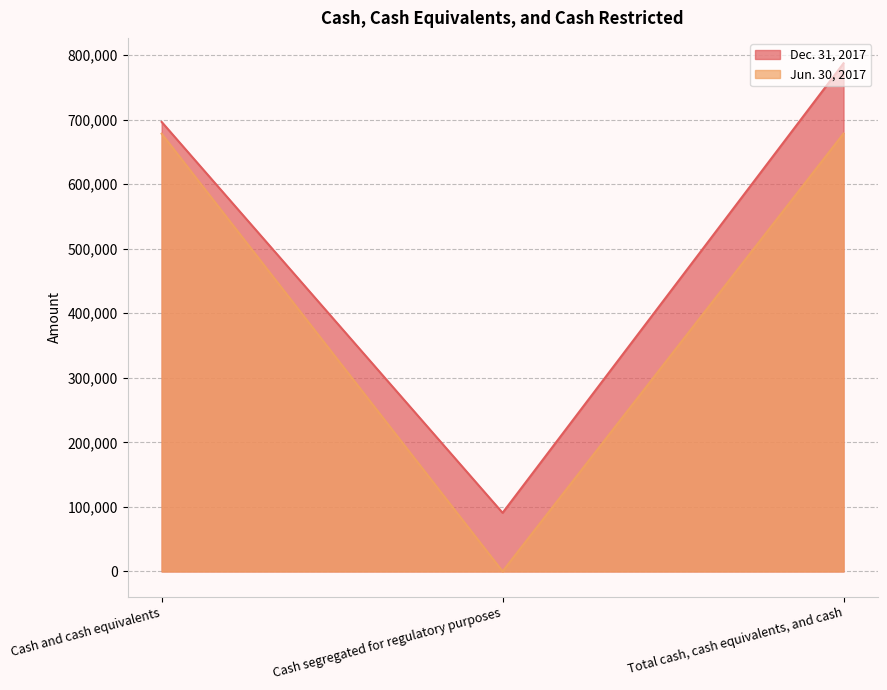

What is the value of the Jun. 30, 2017 point at the 1st from the left?

678054